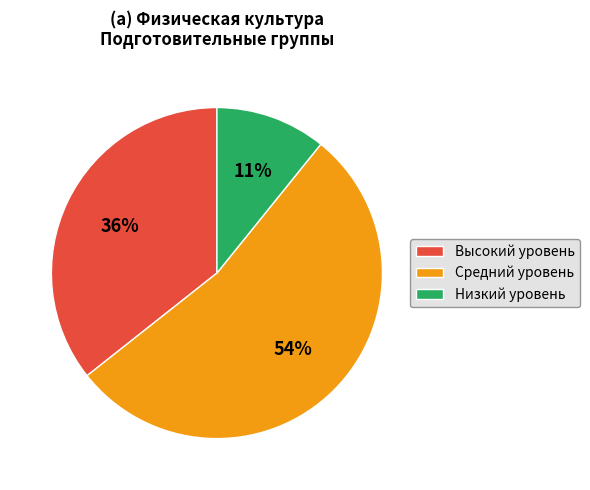

What is the ratio of the value at Средний уровень to the value at Высокий уровень?

1.5